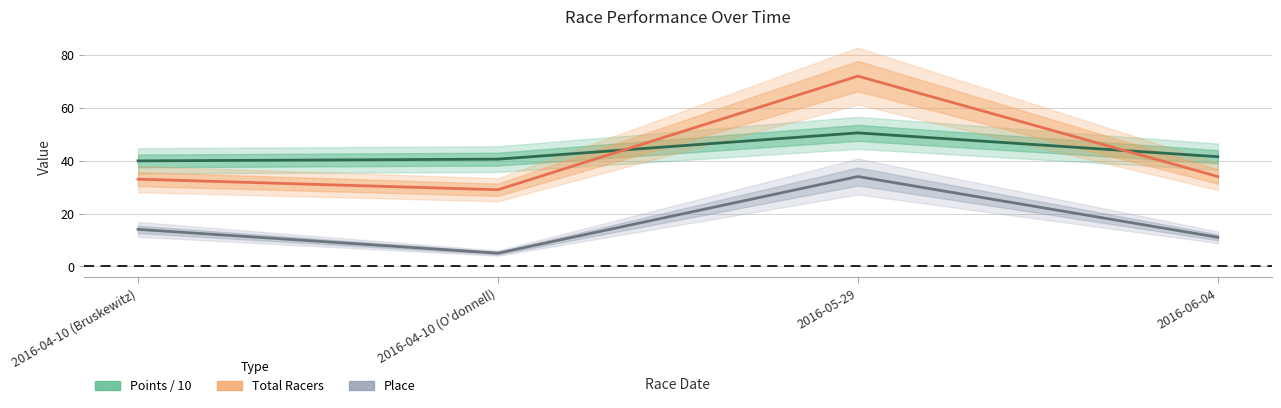

Reading left to right, what are all the values shown in this chart?

Points / 10: 2016-04-10 (Bruskewitz)=39.9	2016-04-10 (O'donnell)=40.6	2016-05-29=50.5	2016-06-04=41.5
Total Racers: 2016-04-10 (Bruskewitz)=33.0	2016-04-10 (O'donnell)=29.0	2016-05-29=72.0	2016-06-04=34.0
Place: 2016-04-10 (Bruskewitz)=14.0	2016-04-10 (O'donnell)=5.0	2016-05-29=34.0	2016-06-04=11.0